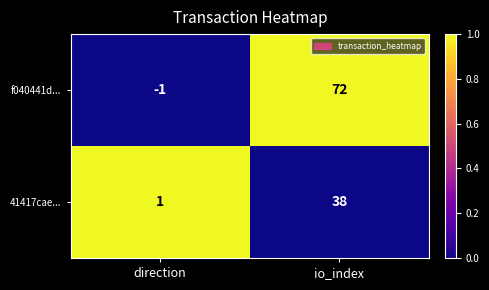

Which category has the highest value across all series?

io_index